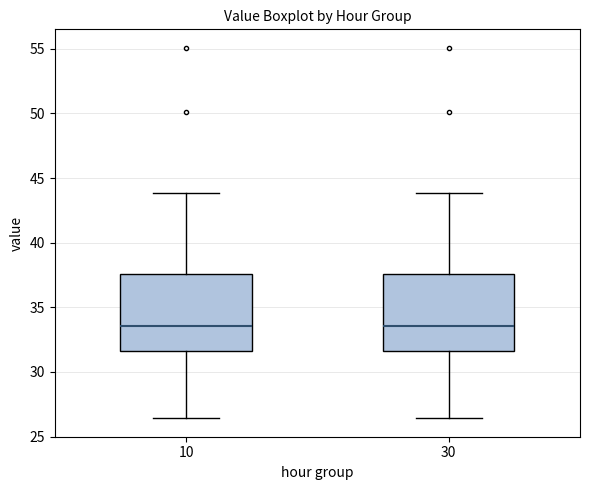

Reading left to right, read every box against the y-axis: the position of its median line, the range the box covers, and the ends of its whiskers. The values are not printed on the chart, so give them approximately, as read against the axis.

10: median 33.5, box 31.5 to 37.5, whiskers 26.5 to 44.0
30: median 33.5, box 31.5 to 37.5, whiskers 26.5 to 44.0